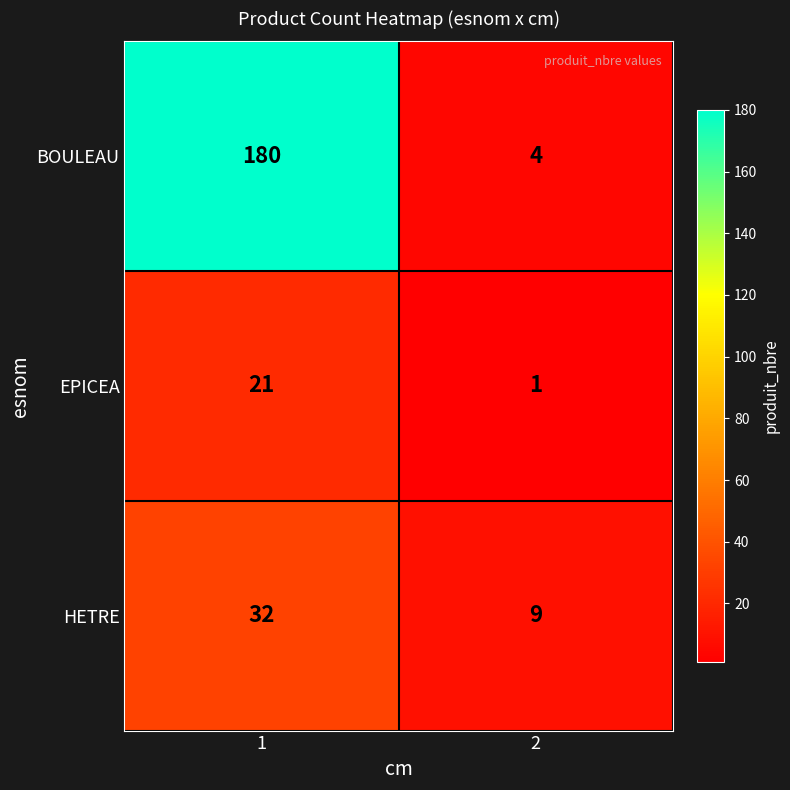

What is the sum of the BOULEAU values at 2 and 1?

184